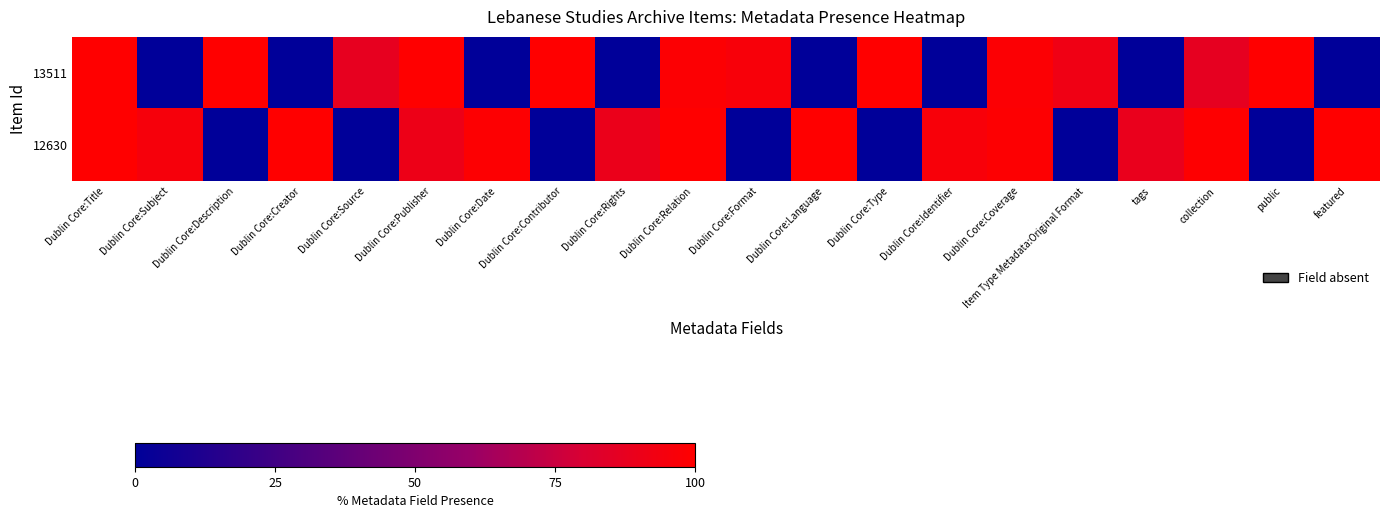

Rank the series by their average value, from highest to lowest.

12630, 13511